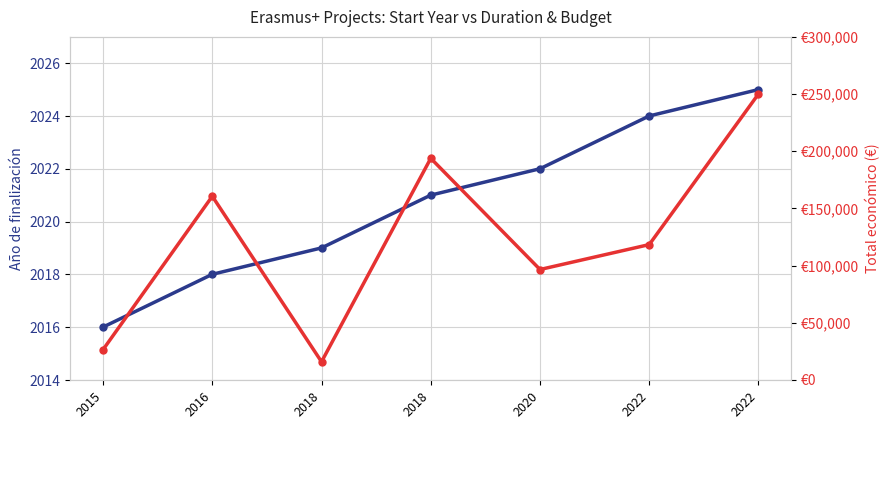

Rank the categories by Año de finalización value from highest to lowest.

2022, 2022, 2020, 2018, 2018, 2016, 2015